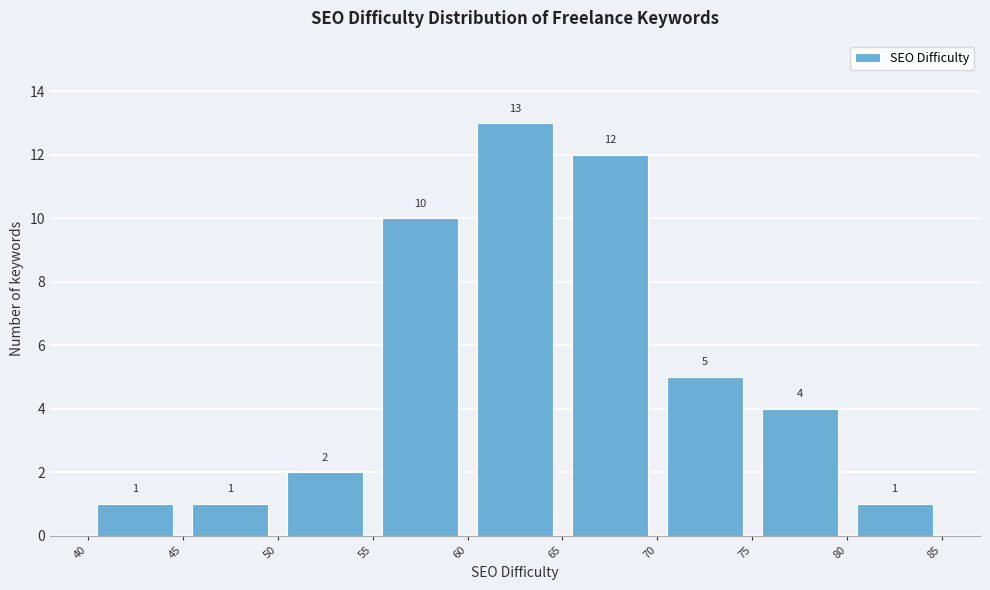

Reading left to right, list every bar in this chart as the range it spans on the x-axis followed by its height.

40 to 45: 1
45 to 50: 1
50 to 55: 2
55 to 60: 10
60 to 65: 13
65 to 70: 12
70 to 75: 5
75 to 80: 4
80 to 85: 1